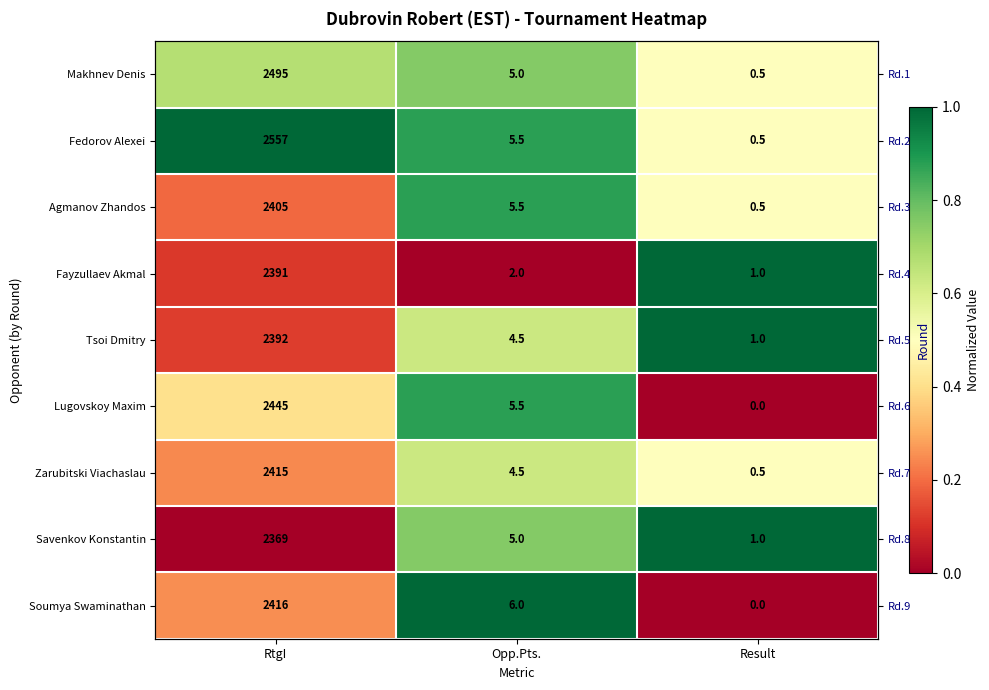

Between RtgI and Result, which is larger?

RtgI